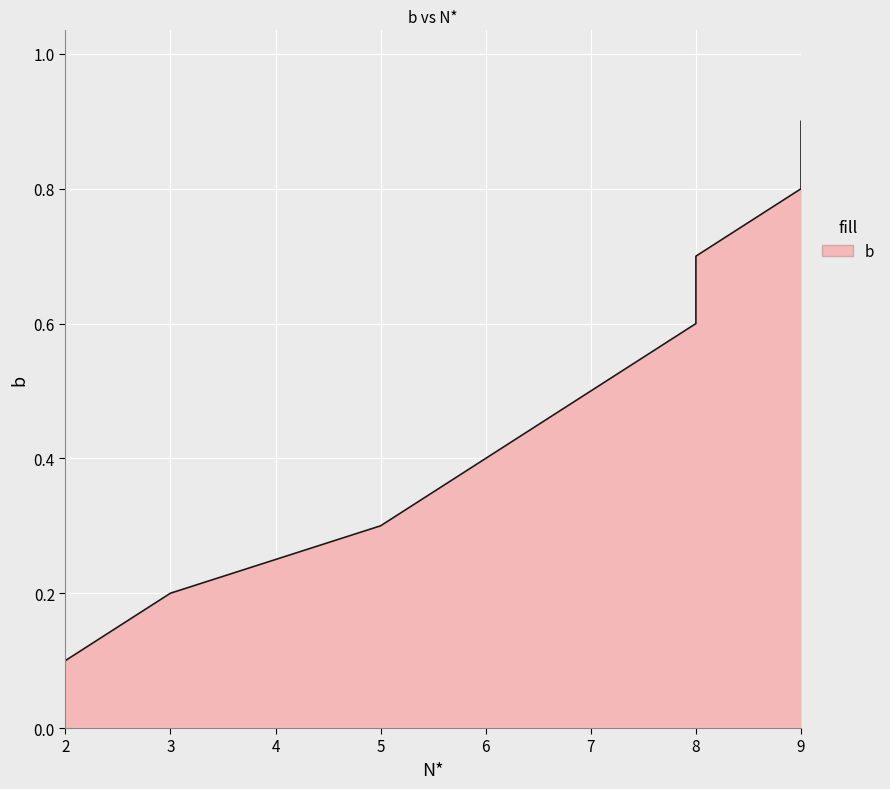

List the labels in order of value, smallest first.

2, 3, 5, 6, 7, 8, 8, 9, 9